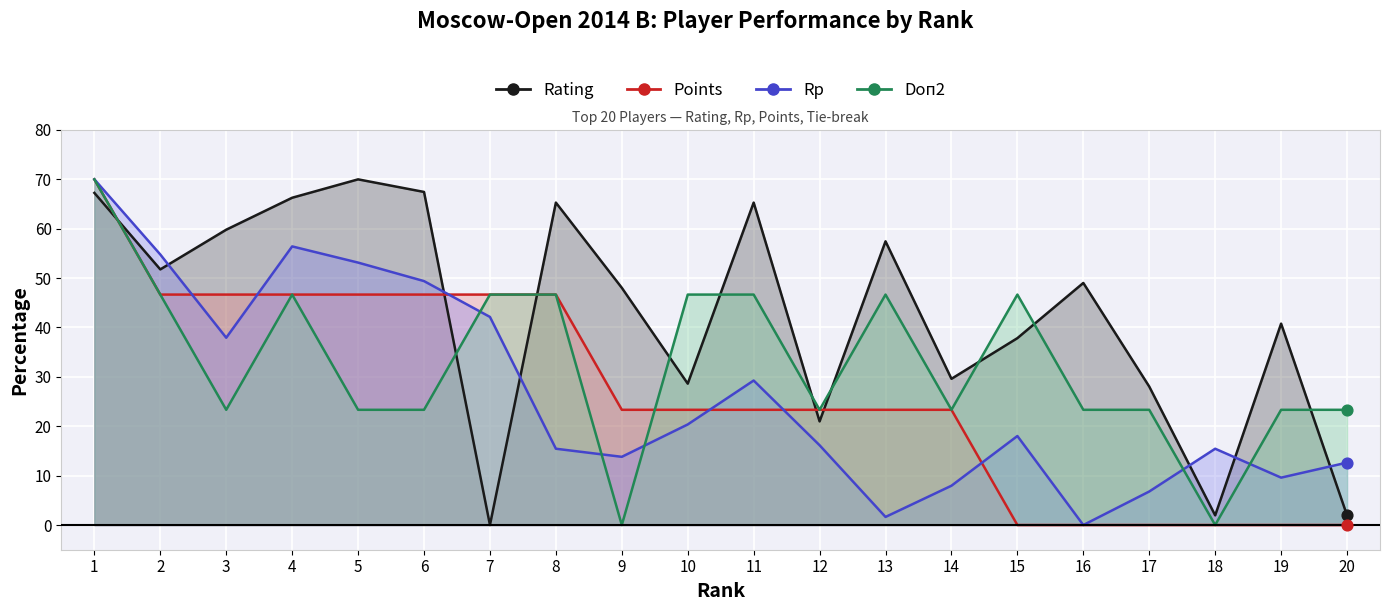

Which series reaches the maximum Y coordinate?

Rating